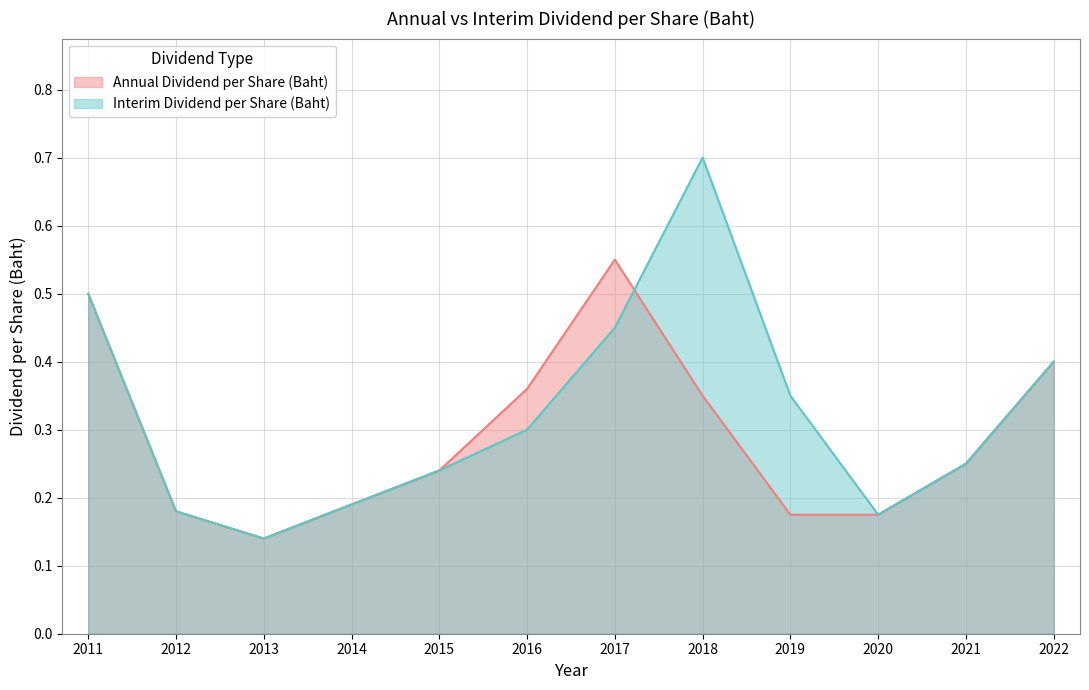

At which label is Interim Dividend per Share (Baht) closest to 0?

2013